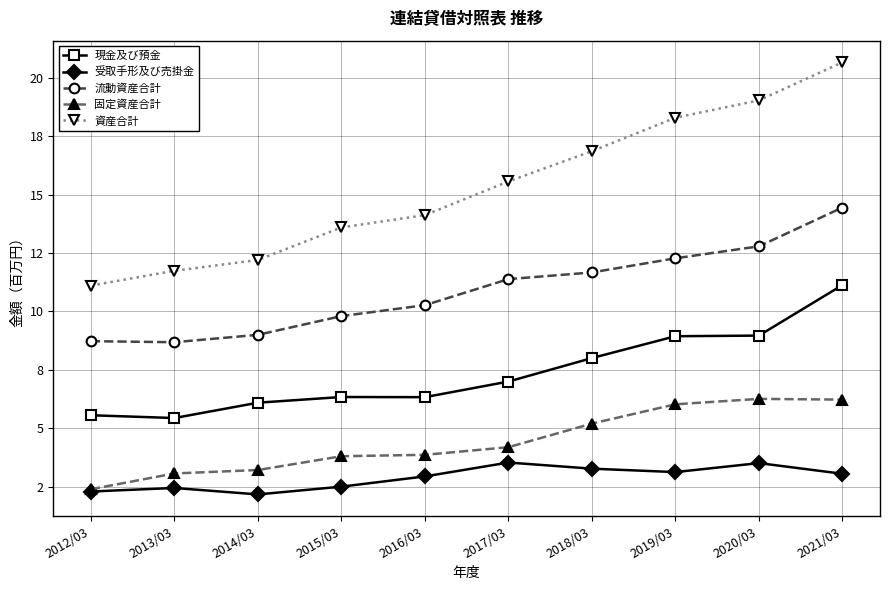

What is the total value across all series at 2018/03?

45.0